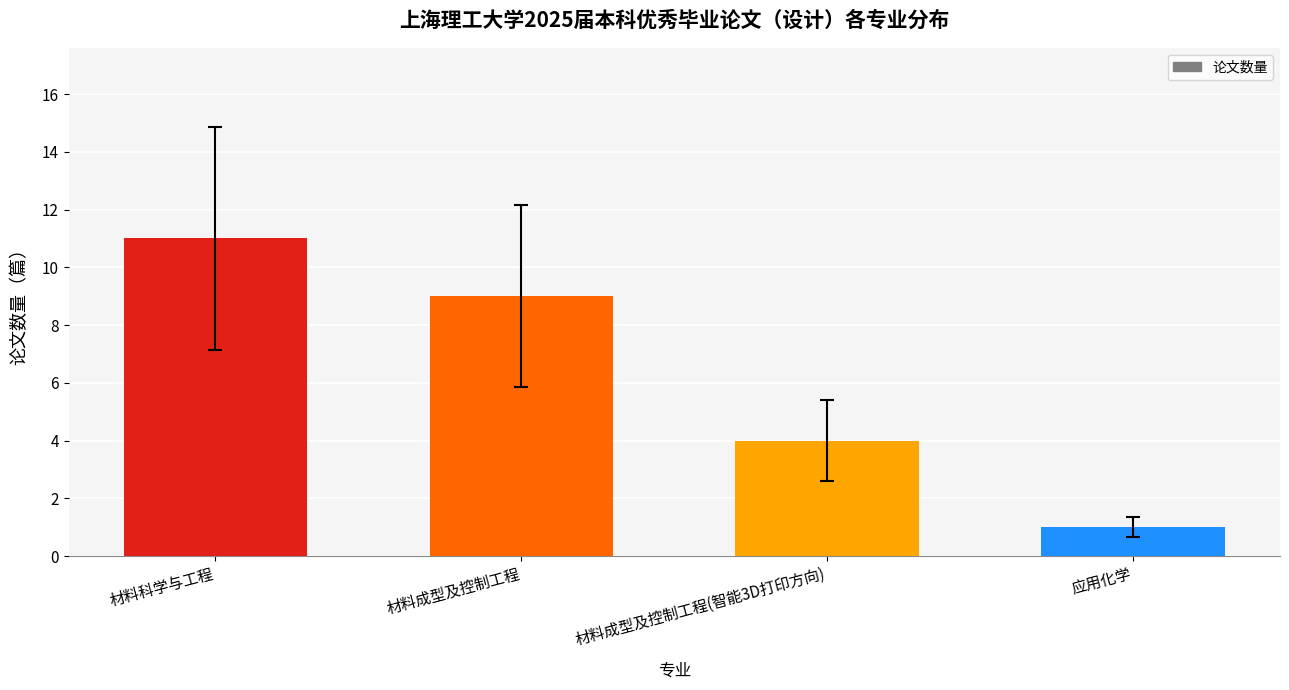

Count the values in the range 4 to 11.

3